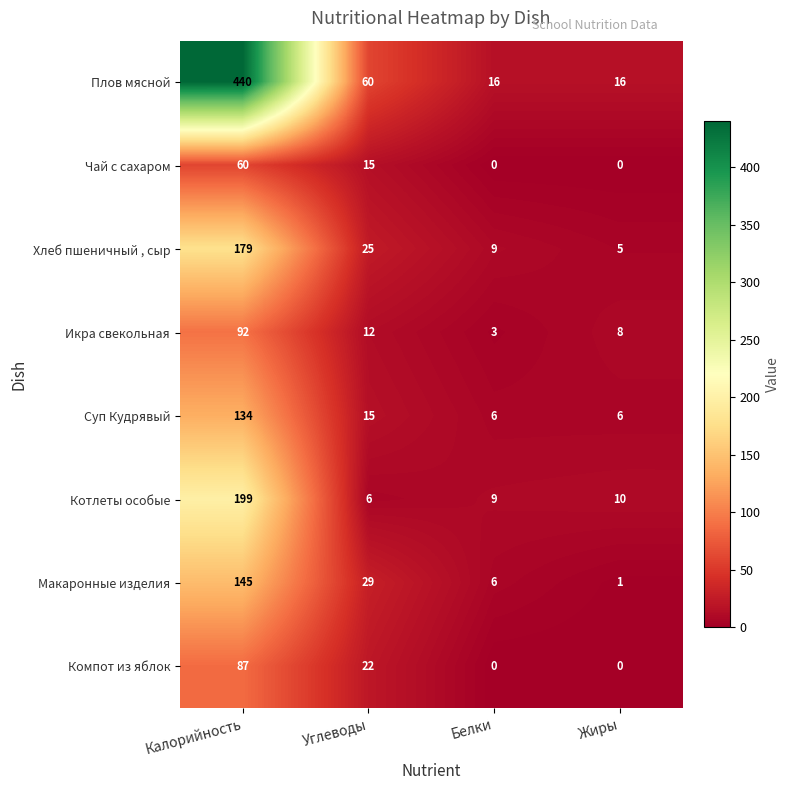

What is the difference between the maximum and minimum values in the Суп Кудрявый series?

128